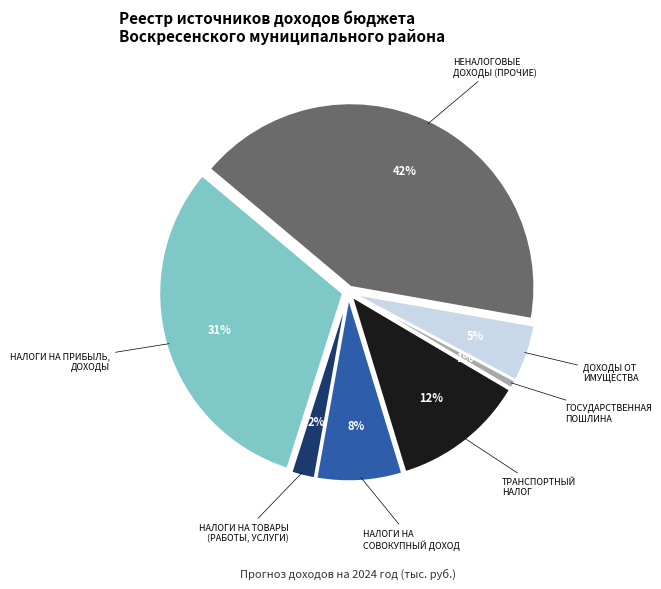

Between ГОСУДАРСТВЕННАЯ ПОШЛИНА and ТРАНСПОРТНЫЙ НАЛОГ, which is larger?

ТРАНСПОРТНЫЙ НАЛОГ